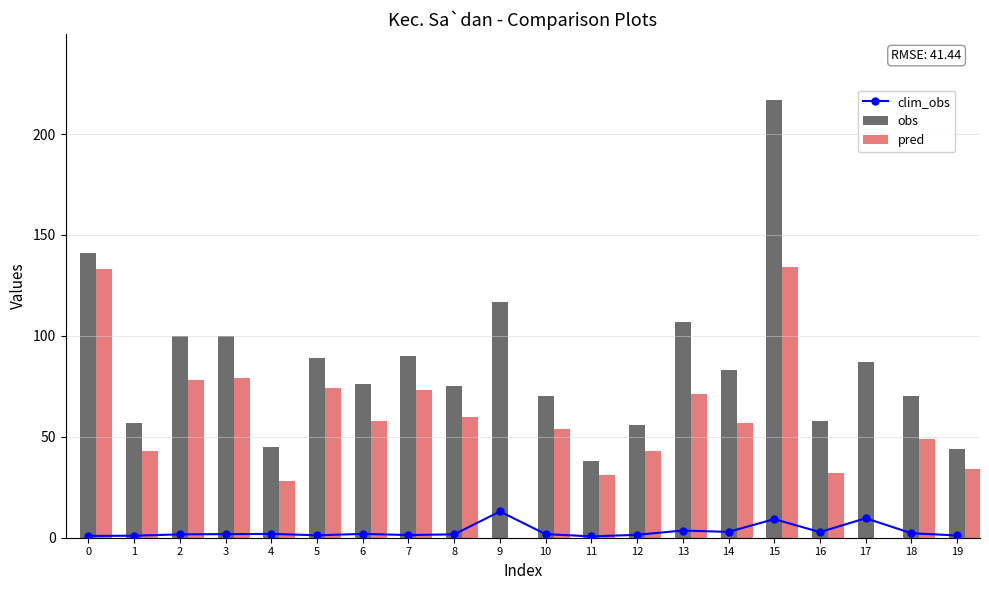

Which category has the highest value in the obs series?

15